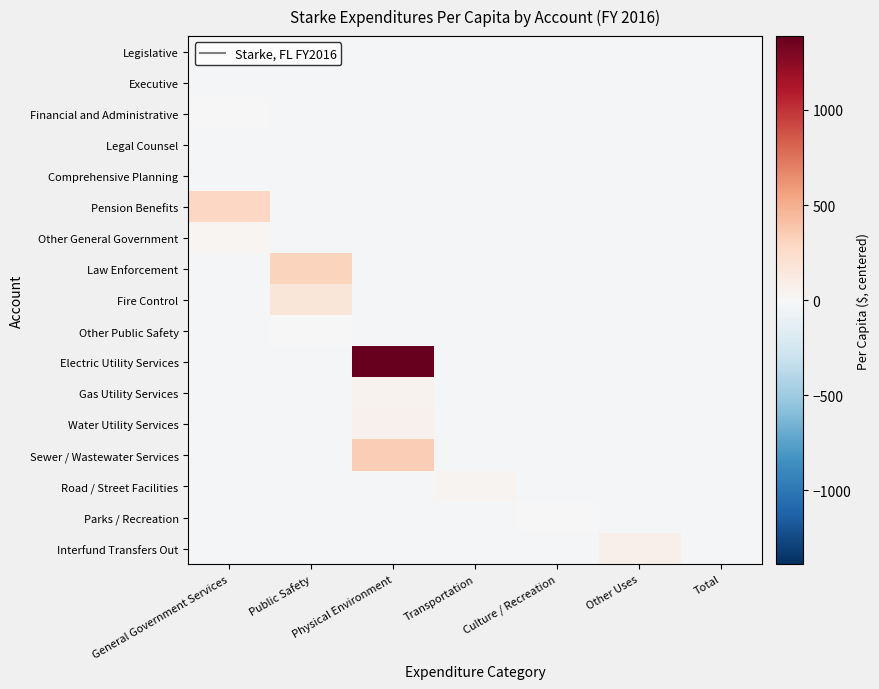

Which series has the largest range (max minus min)?

Electric Utility Services